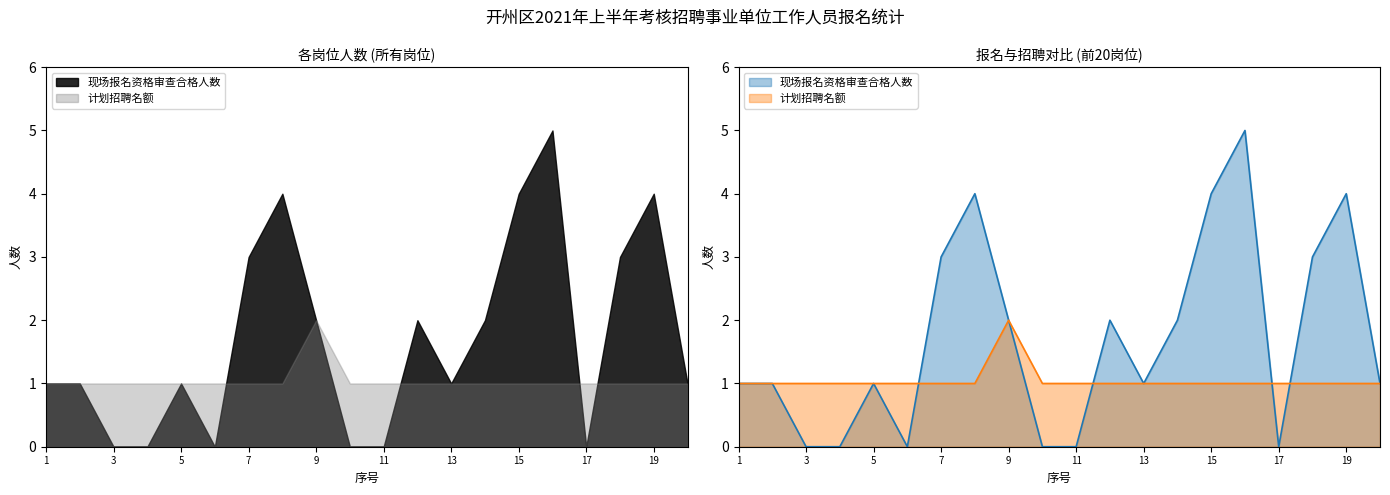

Count the 现场报名资格审查合格人数 values in the range 0 to 3.

16